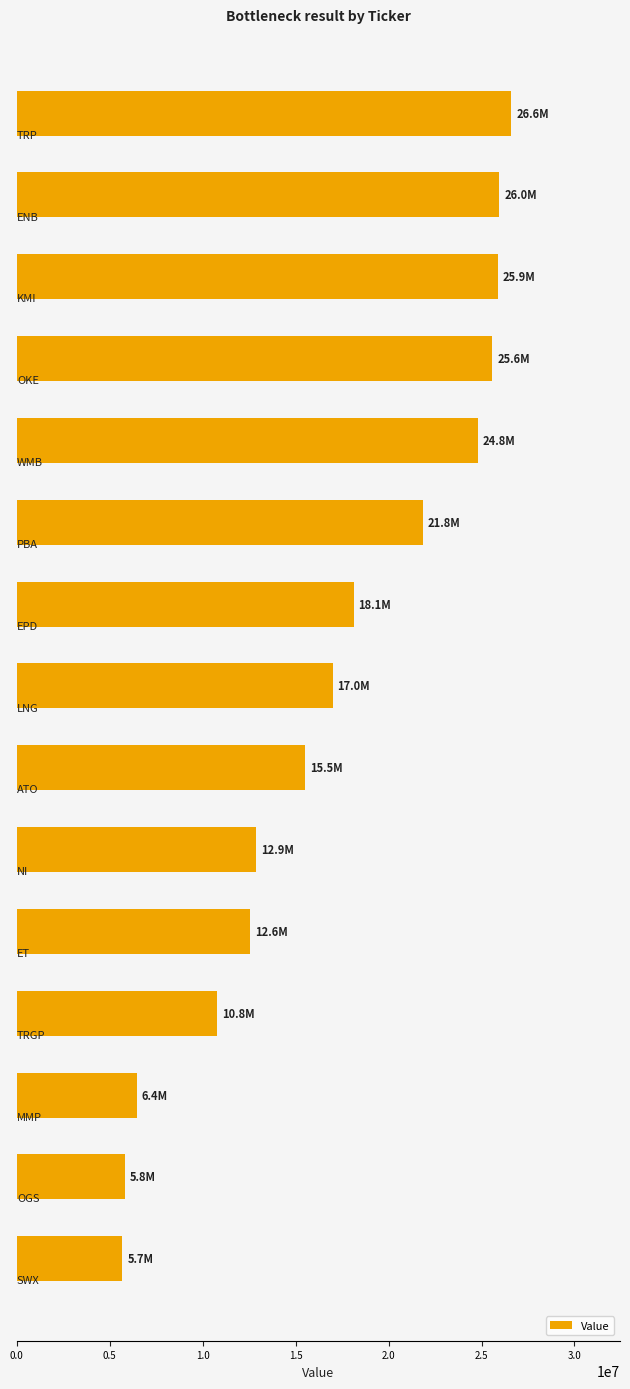

What is the value of the 2nd bar from the top?

25951000